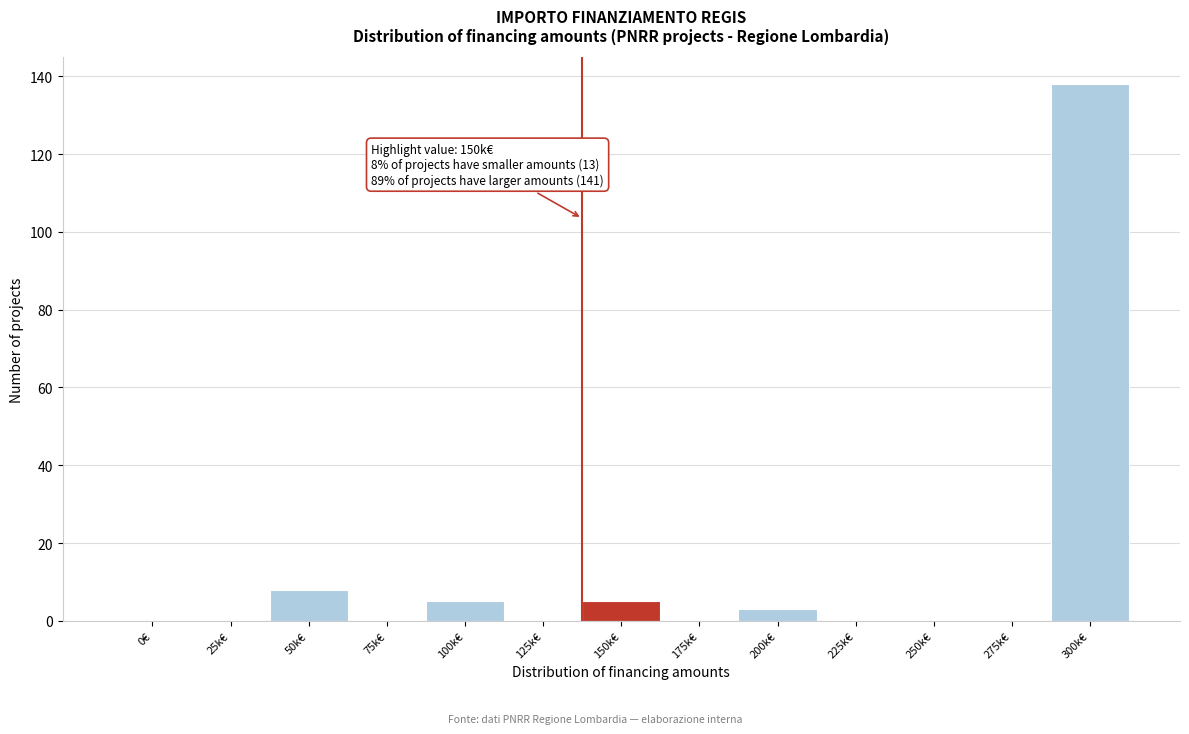

Reading left to right, what are all the values shown in this chart?

0€=0	25k€=0	50k€=8	75k€=0	100k€=5	125k€=0	150k€=5	175k€=0	200k€=3	225k€=0	250k€=0	275k€=0	300k€=138